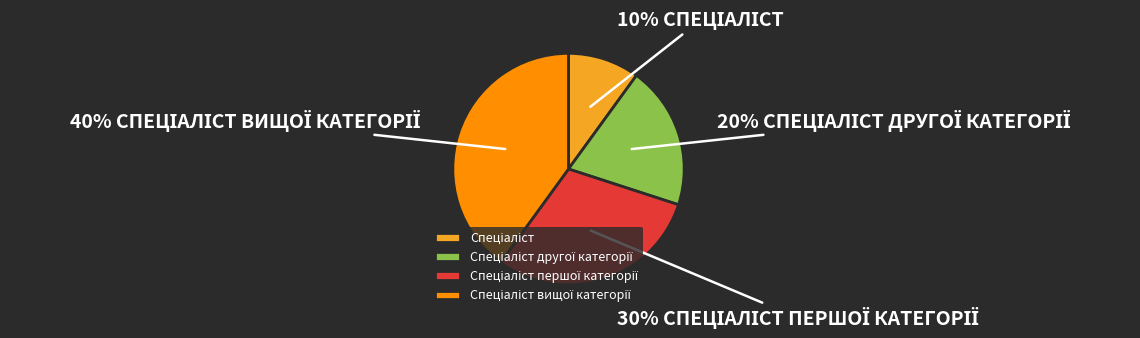

How many segments does this pie chart have?

4